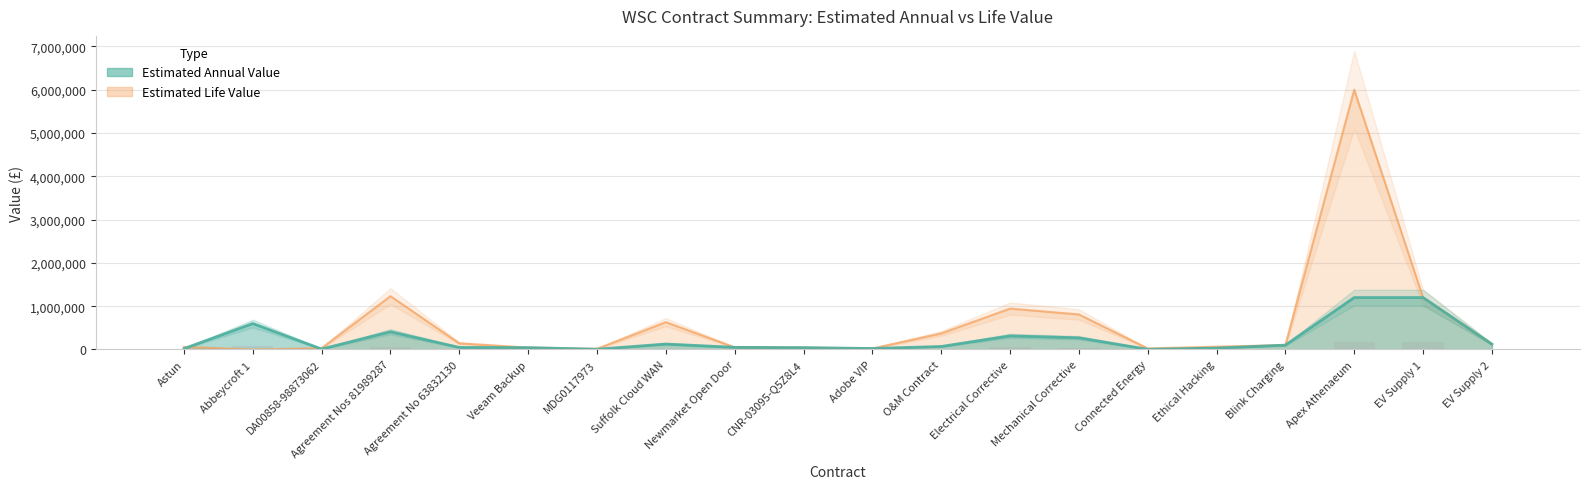

At CNR-03095-Q5Z8L4, list the series in order from largest to smallest.

estimated_annual_value, estimated_life_value